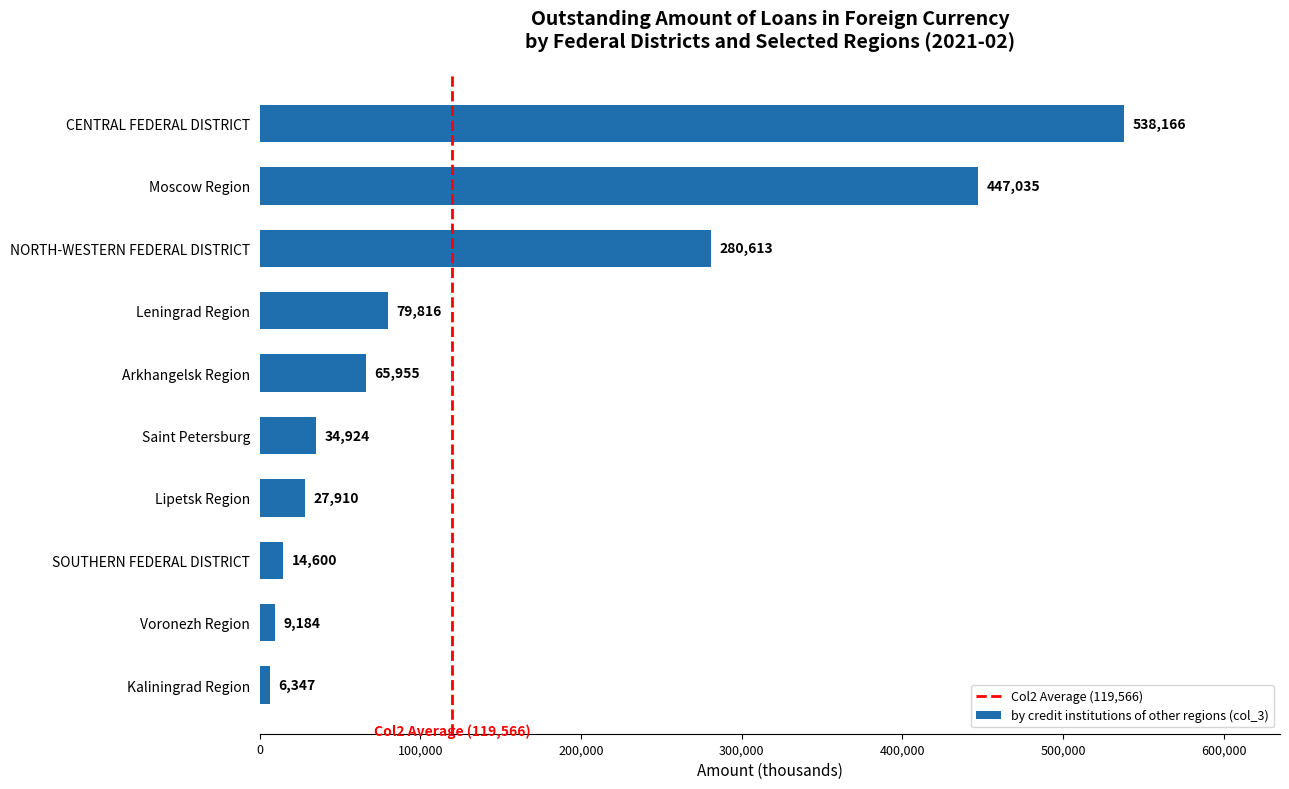

Between Saint Petersburg and SOUTHERN FEDERAL DISTRICT, which is larger?

Saint Petersburg